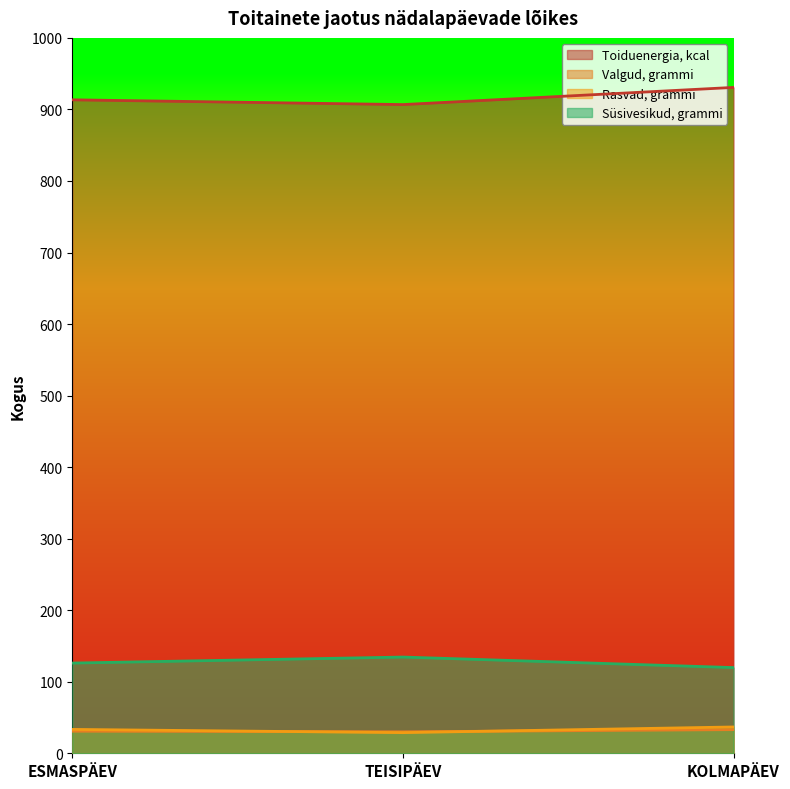

Which series has the widest spread of values?

Toiduenergia, kcal